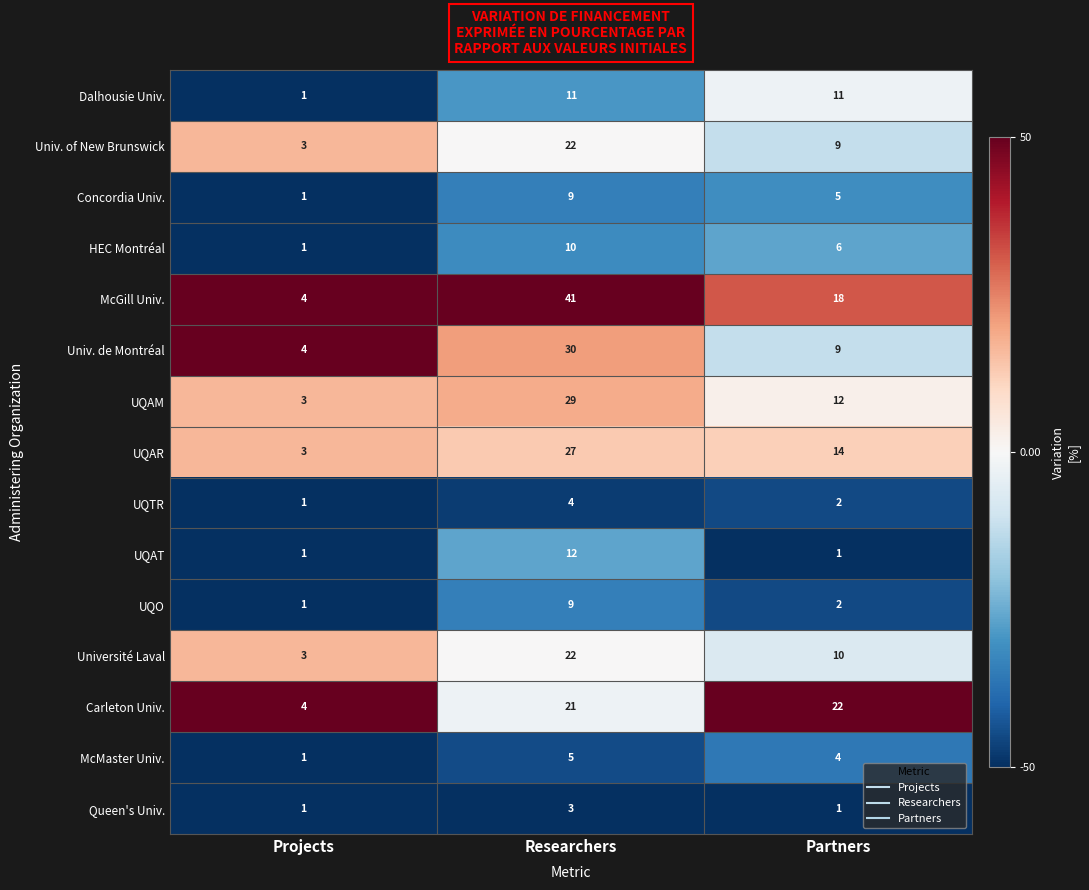

Rank the categories by HEC Montréal value from lowest to highest.

Projects, Partners, Researchers